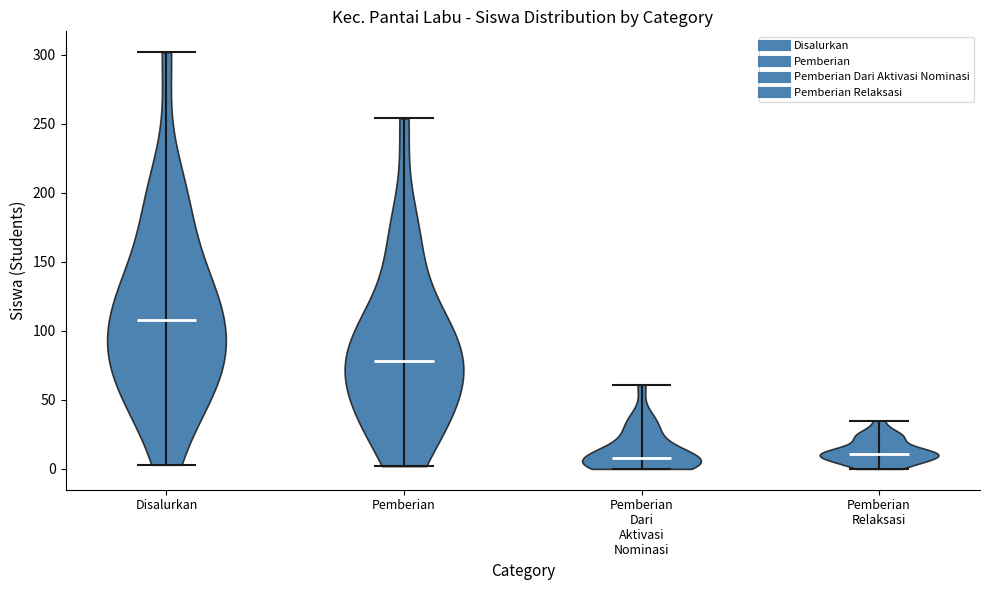

What is the lowest point the violin for Pemberian Relaksasi reaches on the y-axis? The values are not printed on the chart, so give them approximately, as read against the axis.

0